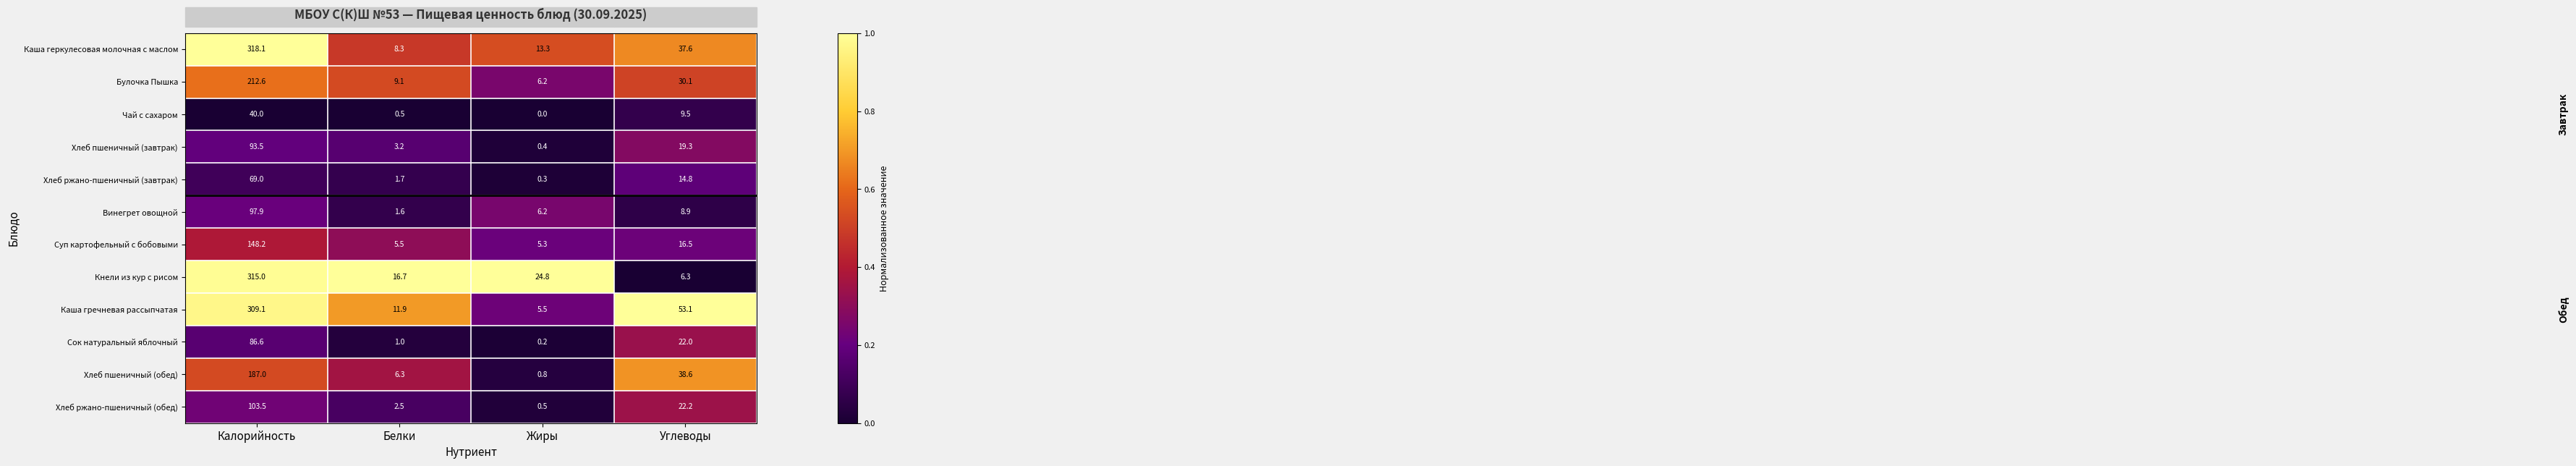

Is it true that Чай с сахаром equals 19.6 at Жиры?

False